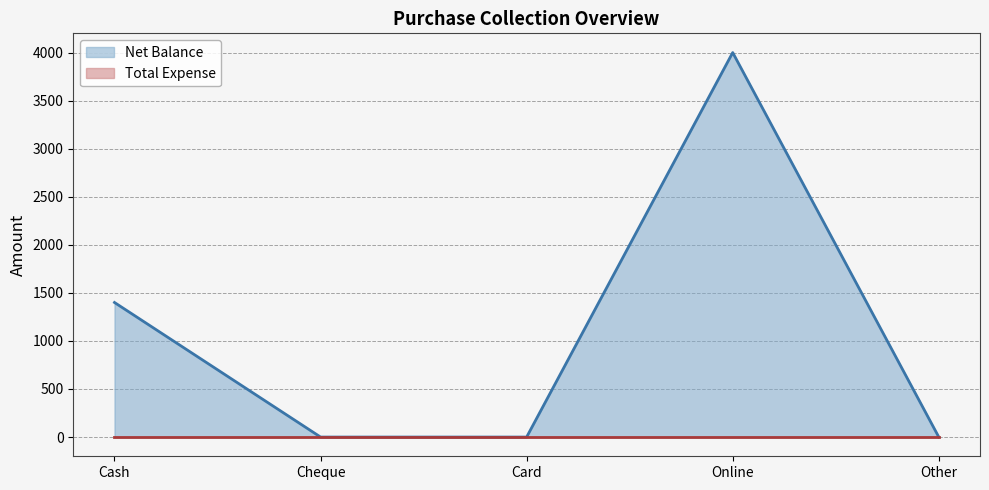

List the labels in order of value, largest first.

Online, Cash, Cheque, Card, Other